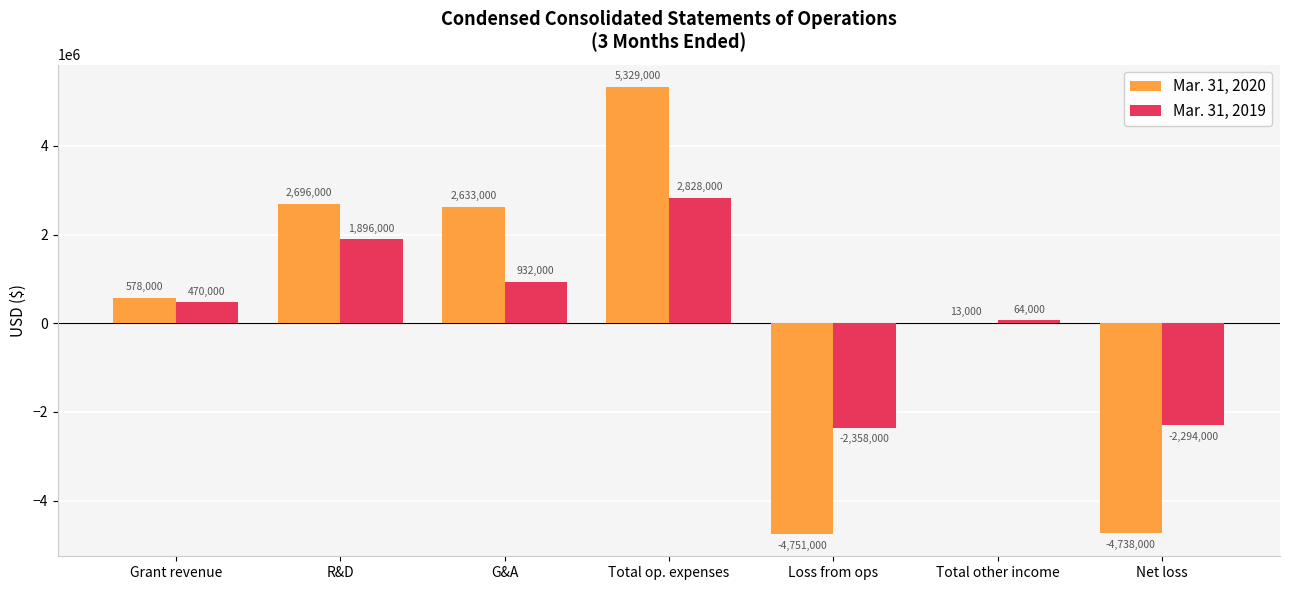

Which series has the largest total across all categories?

Mar. 31, 2020